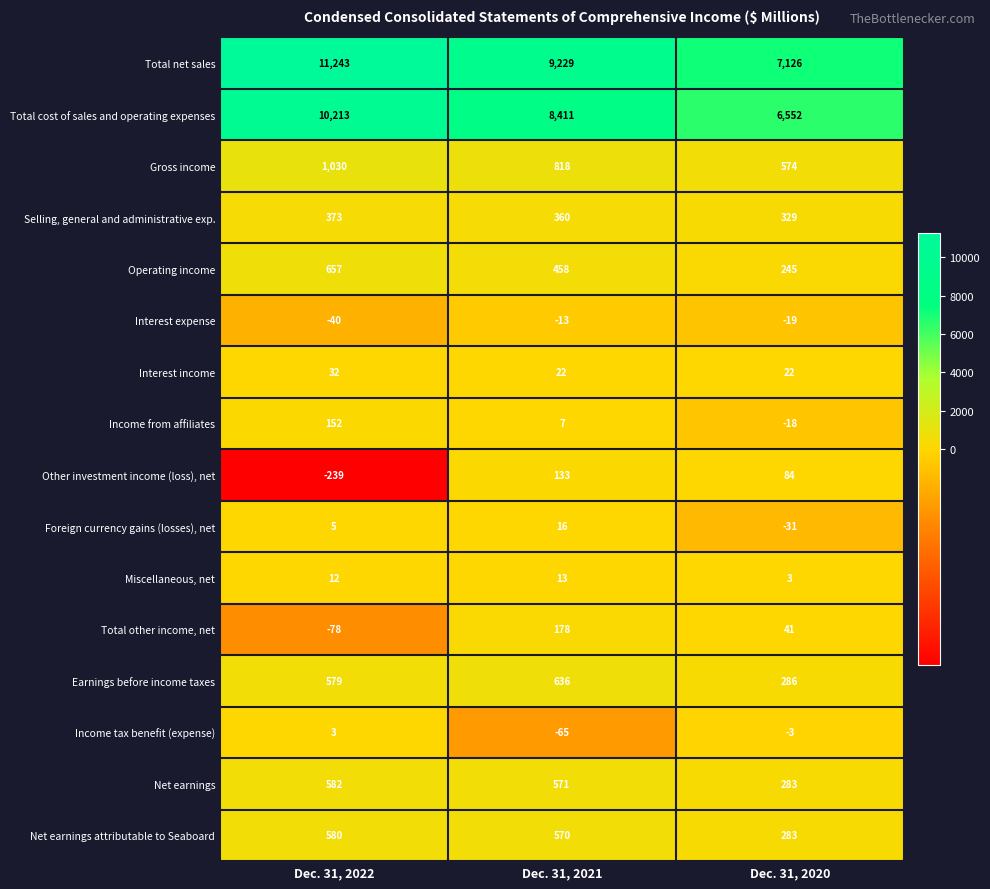

True or false: Total net sales has a value of 11243 at Dec. 31, 2022.

True